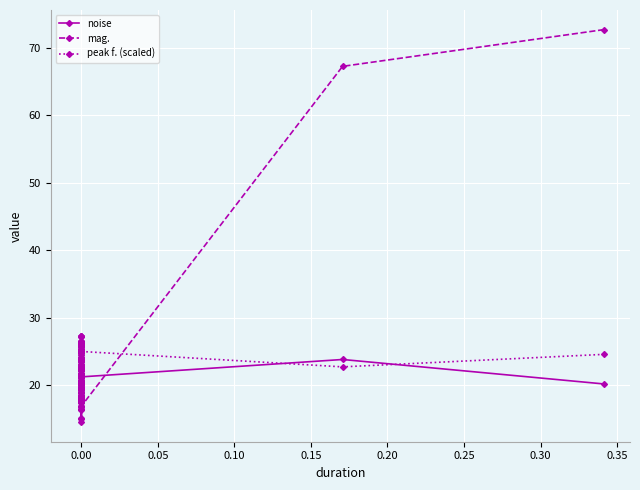

The noise series shows 20.2 at 0.00. True or false?

True